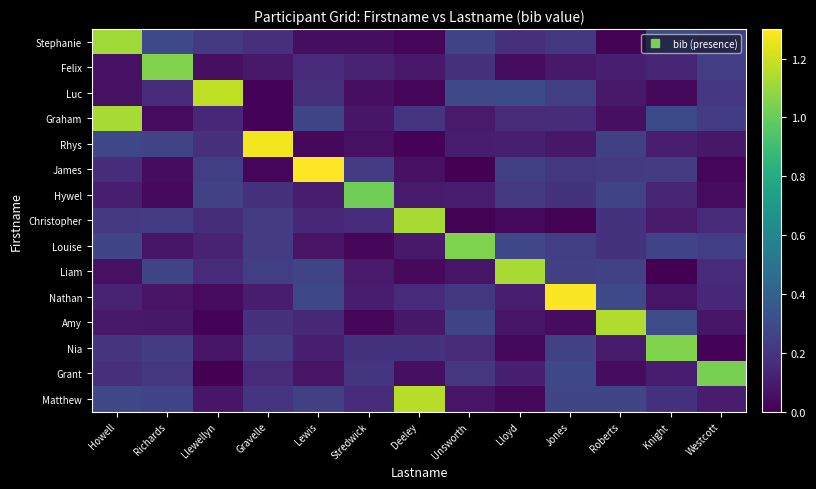

Reading right to left, list all the values displayed in this chart.

Stephanie: Westcott=0.2	Knight=0.3	Roberts=0.0	Jones=0.2	Lloyd=0.2	Unsworth=0.3	Deeley=0.0	Stredwick=0.0	Lewis=0.0	Gravelle=0.2	Llewellyn=0.2	Richards=0.3	Howell=1.1
Felix: Westcott=0.2	Knight=0.1	Roberts=0.1	Jones=0.1	Lloyd=0.0	Unsworth=0.2	Deeley=0.1	Stredwick=0.1	Lewis=0.2	Gravelle=0.1	Llewellyn=0.1	Richards=1.1	Howell=0.1
Luc: Westcott=0.2	Knight=0.0	Roberts=0.1	Jones=0.2	Lloyd=0.3	Unsworth=0.3	Deeley=0.0	Stredwick=0.1	Lewis=0.2	Gravelle=0.0	Llewellyn=1.2	Richards=0.2	Howell=0.1
Graham: Westcott=0.2	Knight=0.3	Roberts=0.1	Jones=0.2	Lloyd=0.2	Unsworth=0.1	Deeley=0.2	Stredwick=0.1	Lewis=0.3	Gravelle=0.0	Llewellyn=0.1	Richards=0.0	Howell=1.1
Rhys: Westcott=0.1	Knight=0.1	Roberts=0.2	Jones=0.1	Lloyd=0.1	Unsworth=0.1	Deeley=0.0	Stredwick=0.1	Lewis=0.0	Gravelle=1.3	Llewellyn=0.2	Richards=0.3	Howell=0.3
James: Westcott=0.0	Knight=0.2	Roberts=0.2	Jones=0.2	Lloyd=0.2	Unsworth=0.0	Deeley=0.1	Stredwick=0.2	Lewis=1.3	Gravelle=0.0	Llewellyn=0.2	Richards=0.0	Howell=0.2
Hywel: Westcott=0.0	Knight=0.1	Roberts=0.3	Jones=0.2	Lloyd=0.2	Unsworth=0.1	Deeley=0.1	Stredwick=1.0	Lewis=0.1	Gravelle=0.2	Llewellyn=0.3	Richards=0.0	Howell=0.1
Christopher: Westcott=0.2	Knight=0.1	Roberts=0.2	Jones=0.0	Lloyd=0.0	Unsworth=0.0	Deeley=1.1	Stredwick=0.2	Lewis=0.1	Gravelle=0.2	Llewellyn=0.2	Richards=0.2	Howell=0.2
Louise: Westcott=0.2	Knight=0.3	Roberts=0.2	Jones=0.2	Lloyd=0.3	Unsworth=1.0	Deeley=0.1	Stredwick=0.0	Lewis=0.1	Gravelle=0.2	Llewellyn=0.1	Richards=0.1	Howell=0.3
Liam: Westcott=0.2	Knight=0.0	Roberts=0.3	Jones=0.2	Lloyd=1.1	Unsworth=0.1	Deeley=0.0	Stredwick=0.1	Lewis=0.3	Gravelle=0.2	Llewellyn=0.2	Richards=0.3	Howell=0.1
Nathan: Westcott=0.1	Knight=0.1	Roberts=0.3	Jones=1.3	Lloyd=0.1	Unsworth=0.2	Deeley=0.2	Stredwick=0.1	Lewis=0.3	Gravelle=0.1	Llewellyn=0.0	Richards=0.1	Howell=0.1
Amy: Westcott=0.1	Knight=0.3	Roberts=1.1	Jones=0.0	Lloyd=0.1	Unsworth=0.3	Deeley=0.1	Stredwick=0.0	Lewis=0.2	Gravelle=0.2	Llewellyn=0.0	Richards=0.1	Howell=0.1
Nia: Westcott=0.0	Knight=1.1	Roberts=0.1	Jones=0.3	Lloyd=0.0	Unsworth=0.2	Deeley=0.2	Stredwick=0.2	Lewis=0.1	Gravelle=0.2	Llewellyn=0.1	Richards=0.2	Howell=0.2
Grant: Westcott=1.0	Knight=0.1	Roberts=0.0	Jones=0.3	Lloyd=0.1	Unsworth=0.2	Deeley=0.1	Stredwick=0.2	Lewis=0.1	Gravelle=0.2	Llewellyn=0.0	Richards=0.2	Howell=0.2
Matthew: Westcott=0.1	Knight=0.2	Roberts=0.3	Jones=0.3	Lloyd=0.0	Unsworth=0.1	Deeley=1.2	Stredwick=0.2	Lewis=0.2	Gravelle=0.2	Llewellyn=0.1	Richards=0.3	Howell=0.3